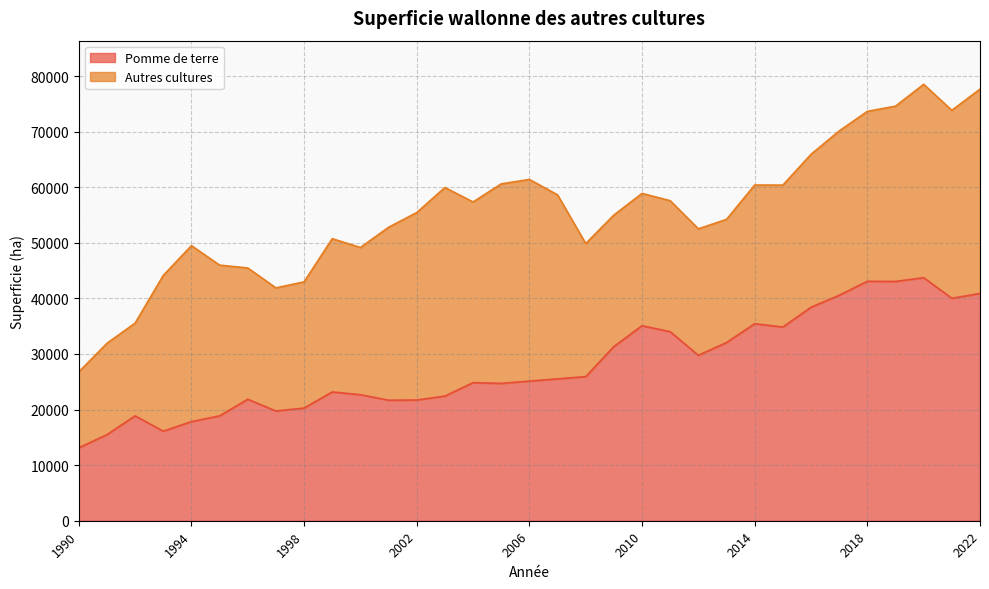

Does the chart have visible grid lines?

Yes